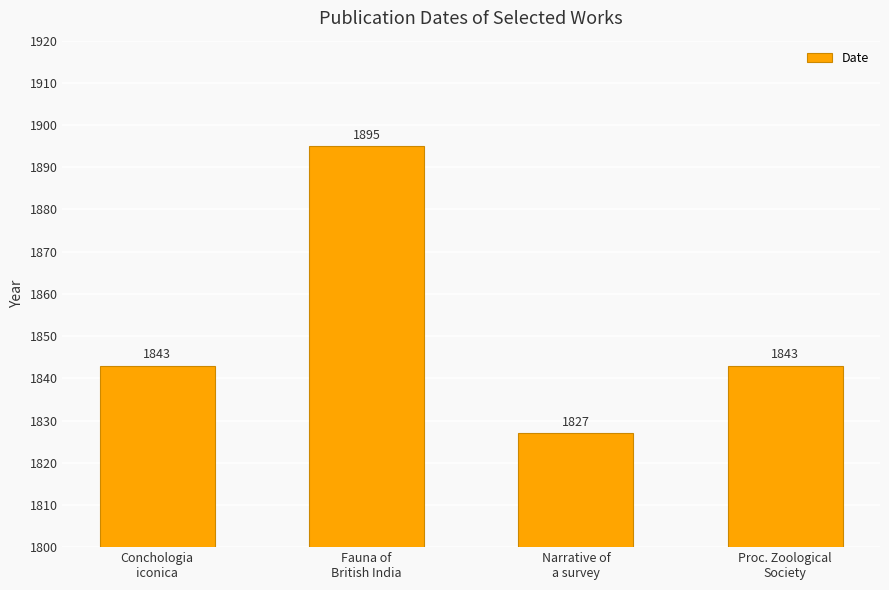

What is the difference between the values at Fauna of
British India and Proc. Zoological
Society?

52